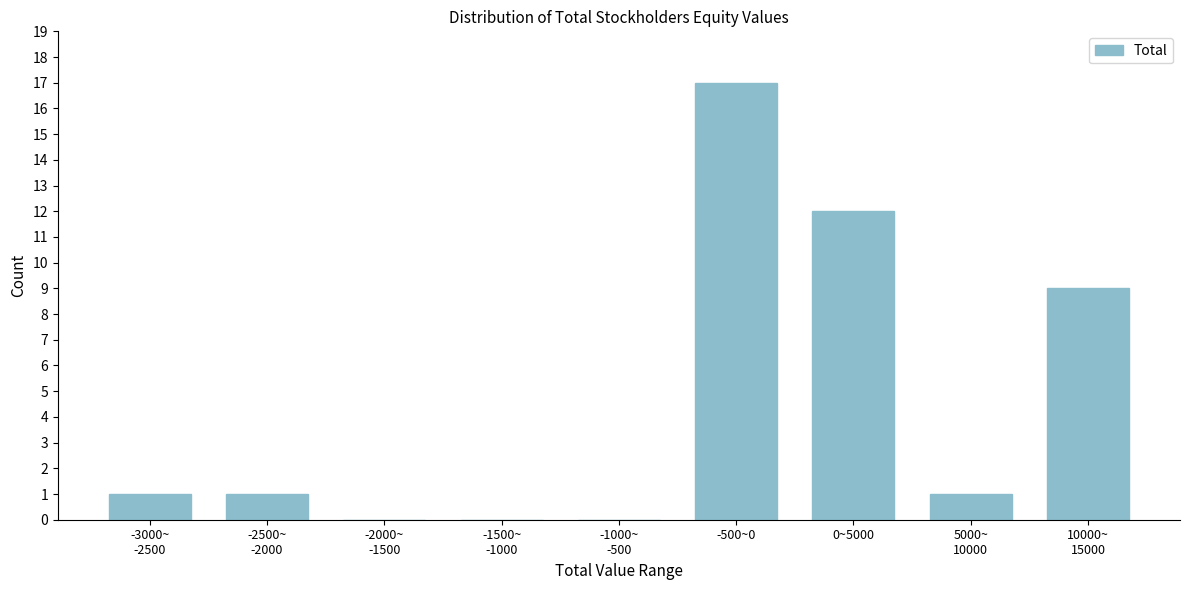

Which has a higher value, -500~0 or 0~5000?

-500~0